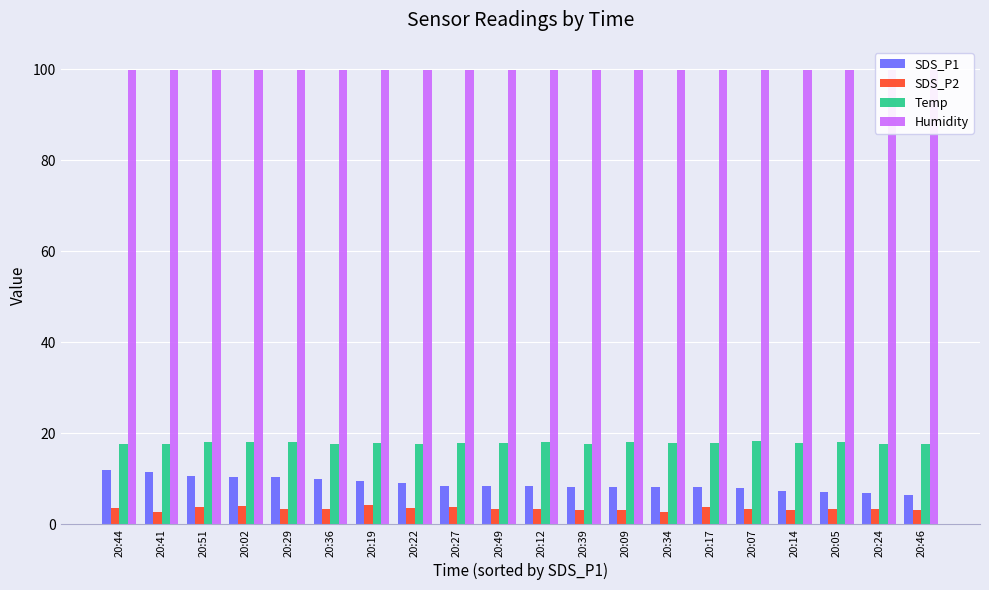

What is the spread (max minus min) of values at 20:36?

96.6